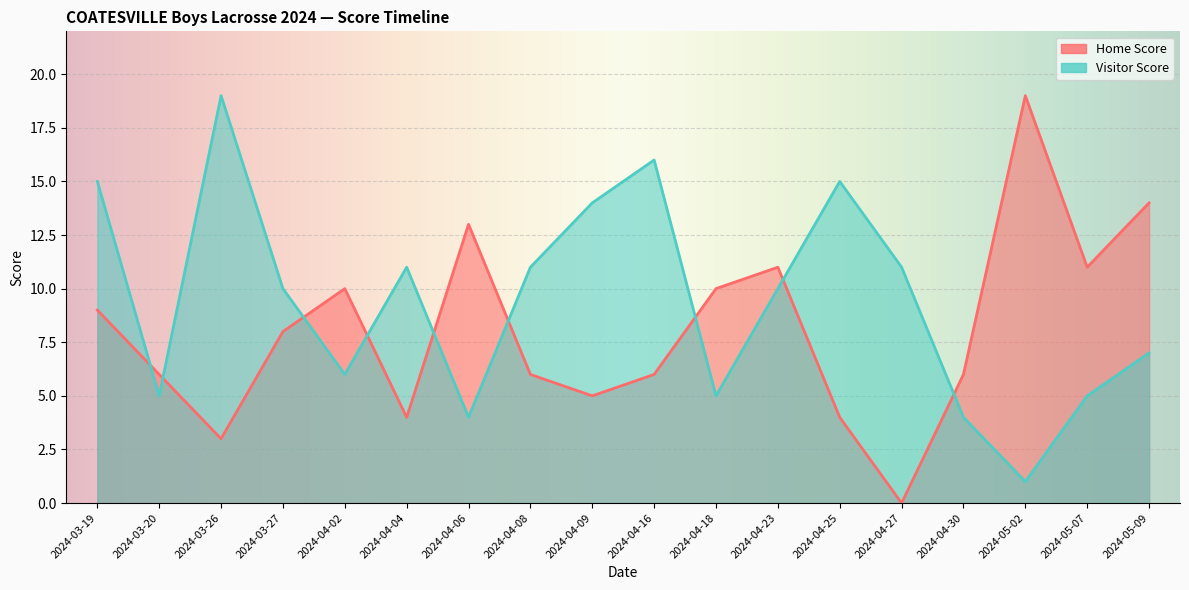

Is the value of Home Score at 2024-04-30 greater than the value of Visitor Score at 2024-03-27?

No